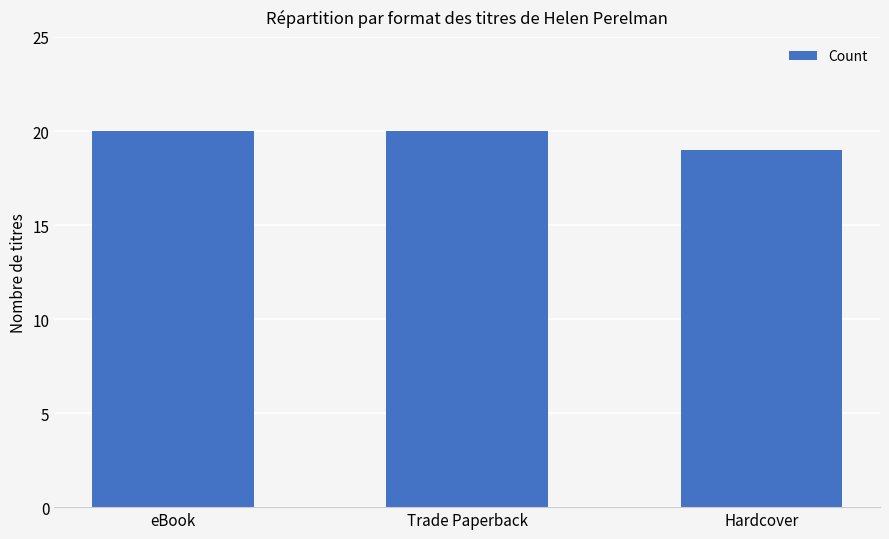

Are the bars horizontal?

No